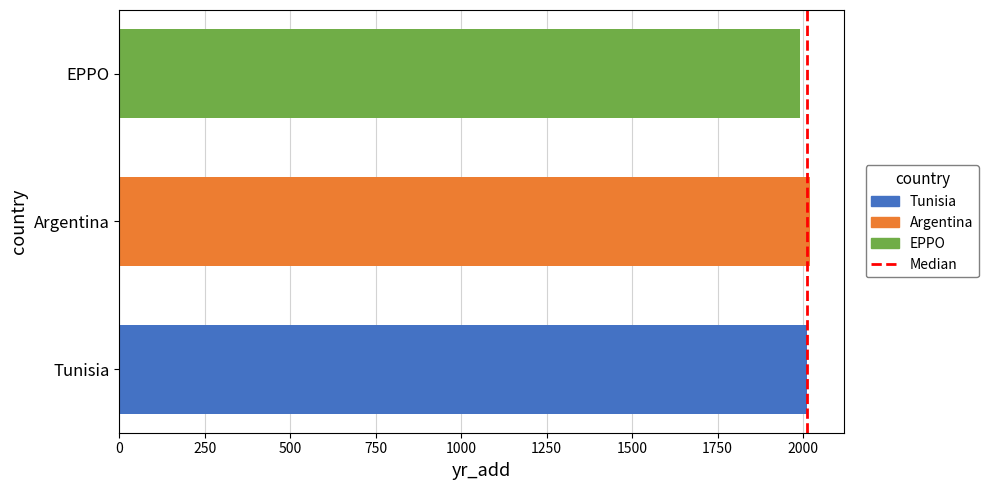

List the labels in order of Tunisia value, smallest first.

Argentina